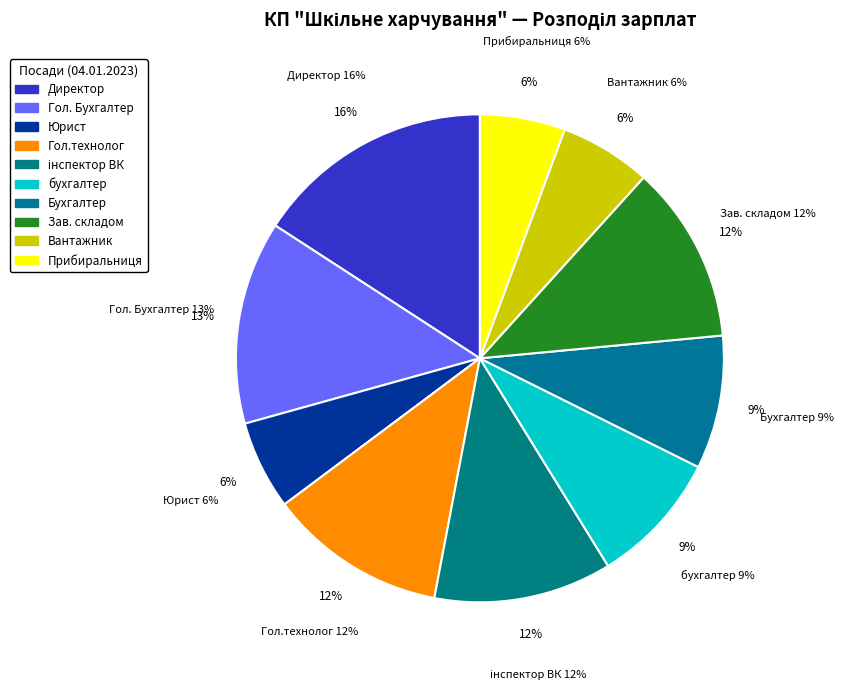

Is it true that Юрист is 1% of the pie?

False